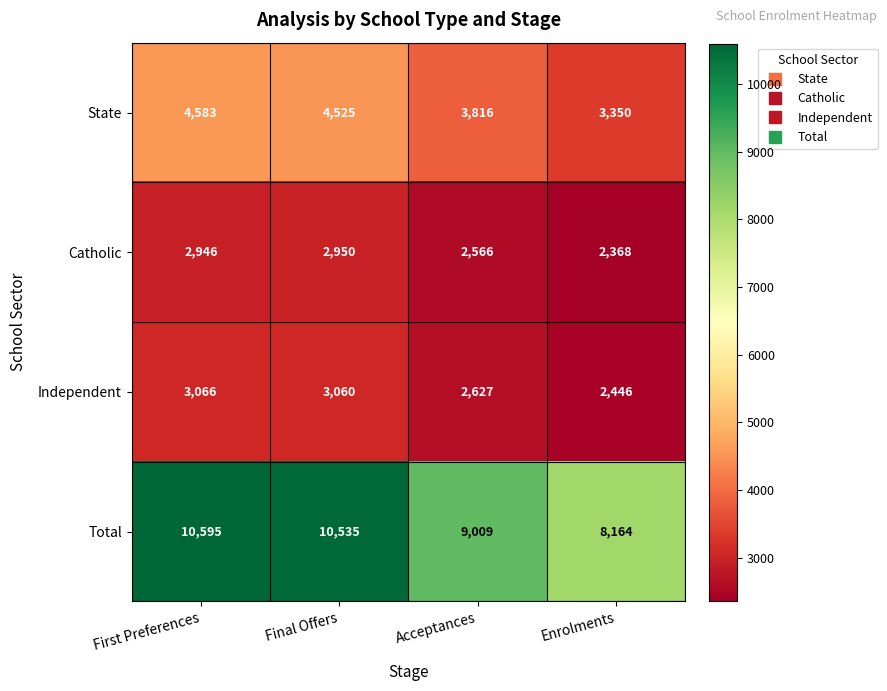

Which label corresponds to the smallest value in the chart?

Enrolments